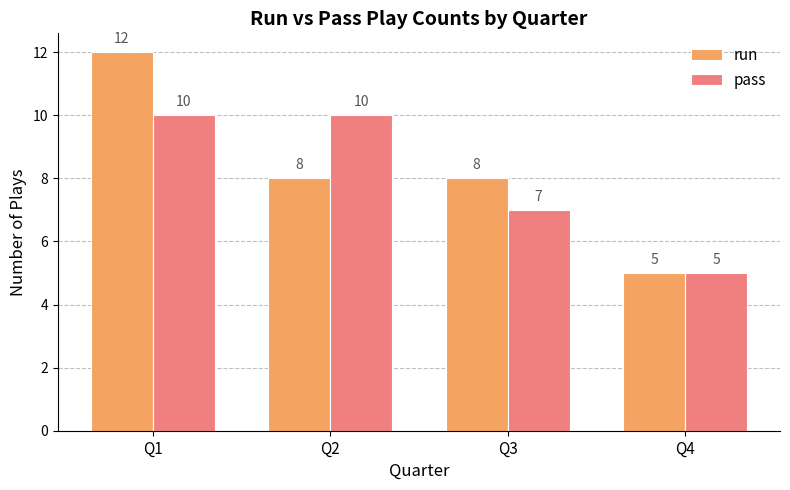

What is the spread (max minus min) of values at Q1?

2